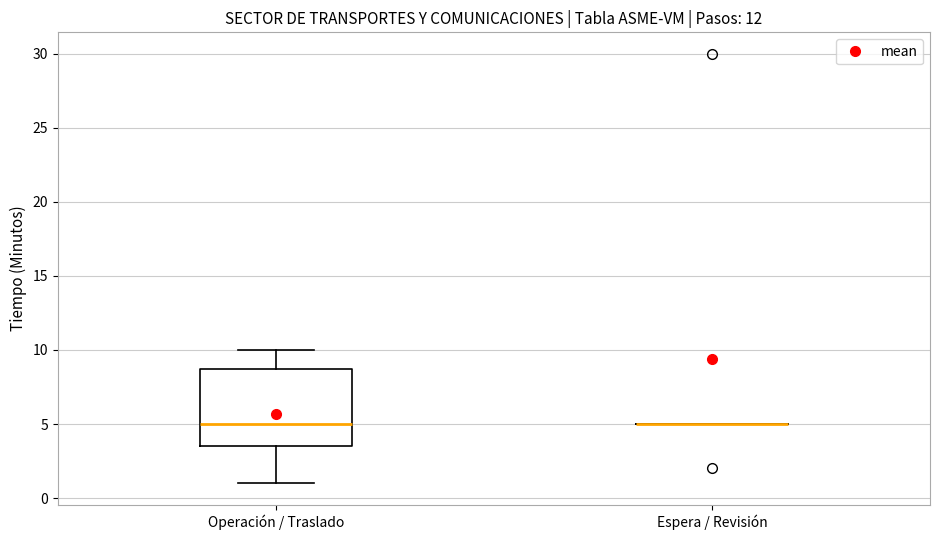

Reading left to right, transcribe this box plot: for each box, give where its median line is, the range the box spans, and where its two whiskers end, as read against the y-axis. The values are not printed on the chart, so give them approximately, as read against the axis.

Operación / Traslado: median 5.0, box 3.5 to 9.0, whiskers 1.0 to 10.0
Espera / Revisión: box collapsed to a line at 5.0, whiskers 5.0 to 5.0